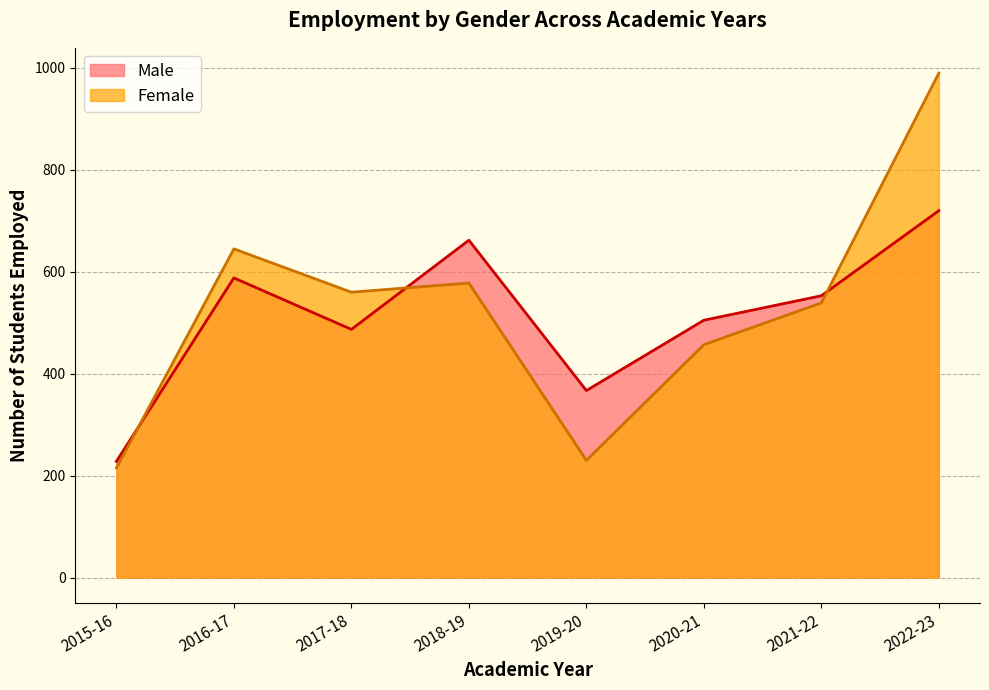

Rank the categories by Male value from highest to lowest.

2022-23, 2018-19, 2016-17, 2021-22, 2020-21, 2017-18, 2019-20, 2015-16